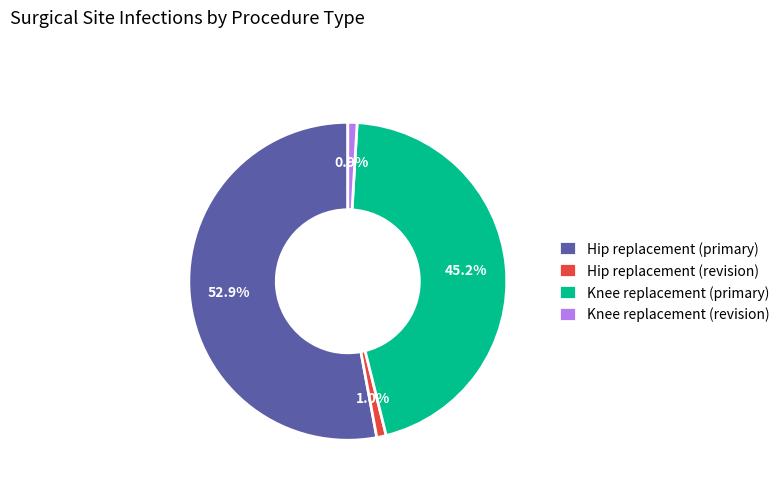

Is it true that Hip replacement (primary) is 53% of the pie?

True